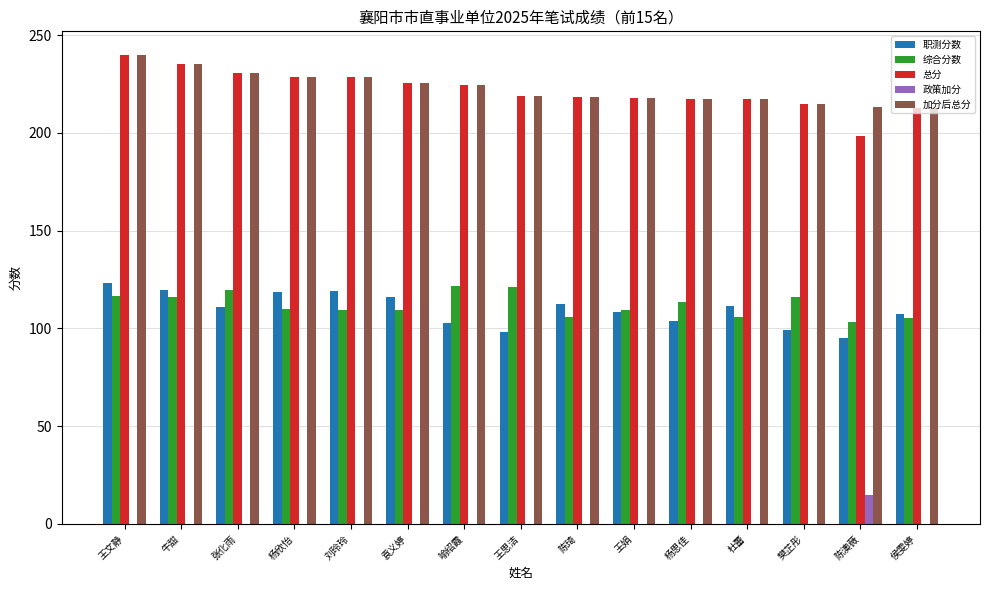

Which series has the largest range (max minus min)?

总分